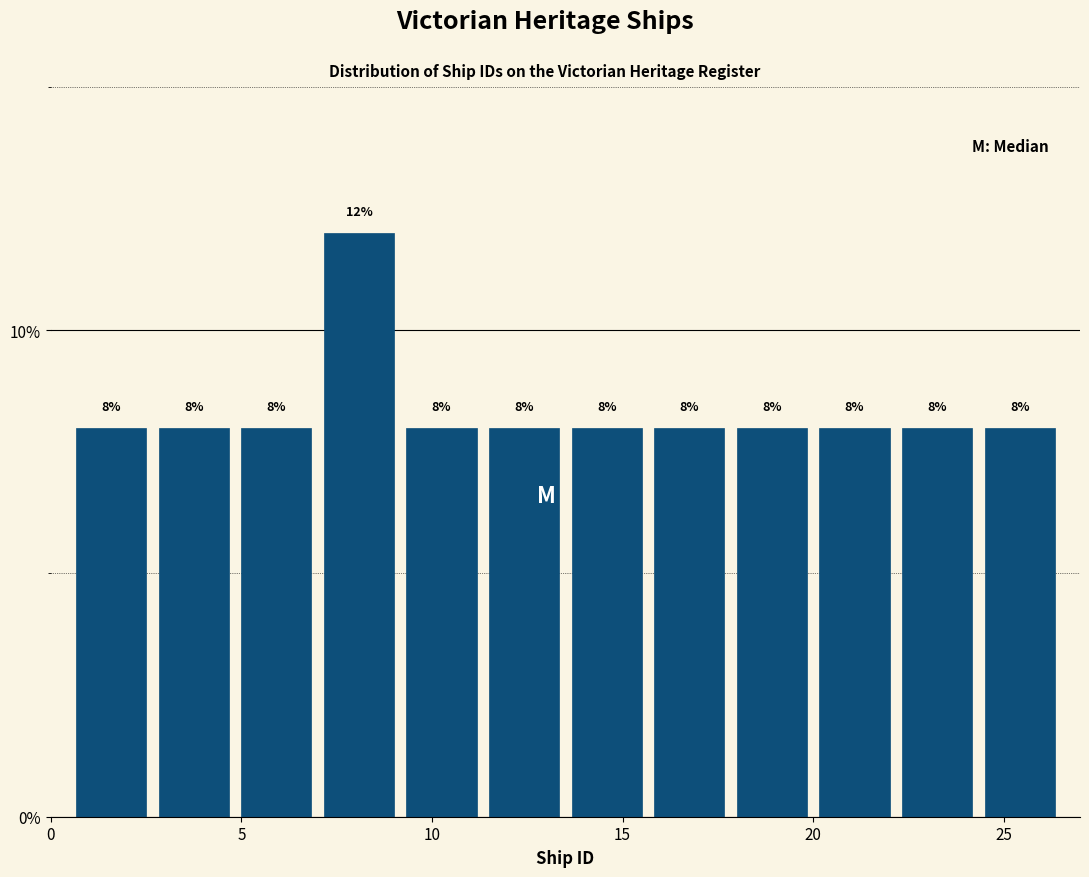

Over which range of the x-axis is the bar tallest?

7.0 to 9.0